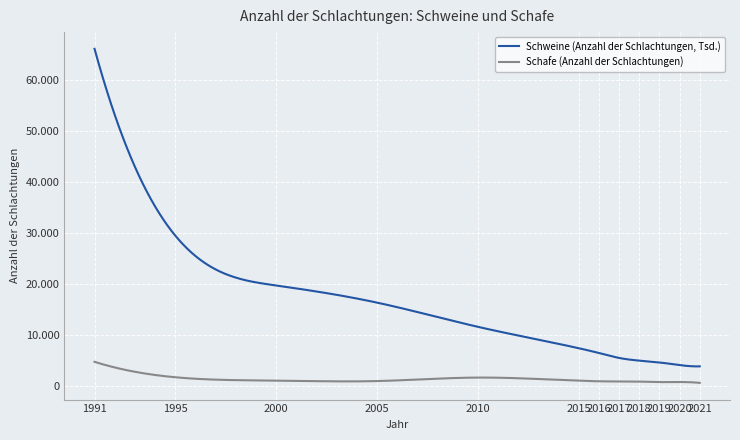

Is this an area chart (filled region under the line)?

No